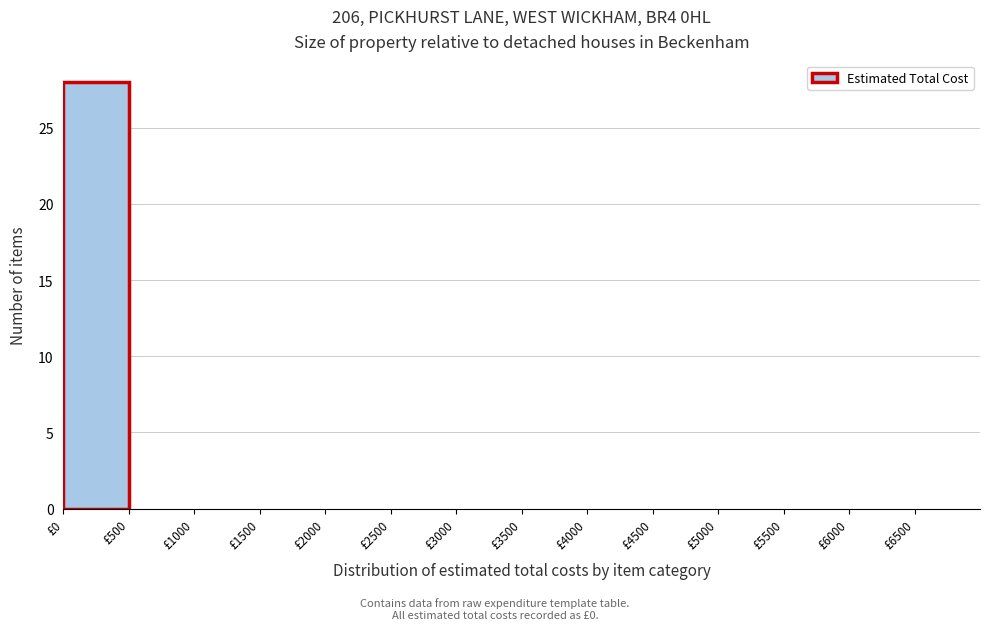

What is the height of the bar covering 0 to 500 on the x-axis? The values are not printed on the chart, so give them approximately, as read against the axis.

28